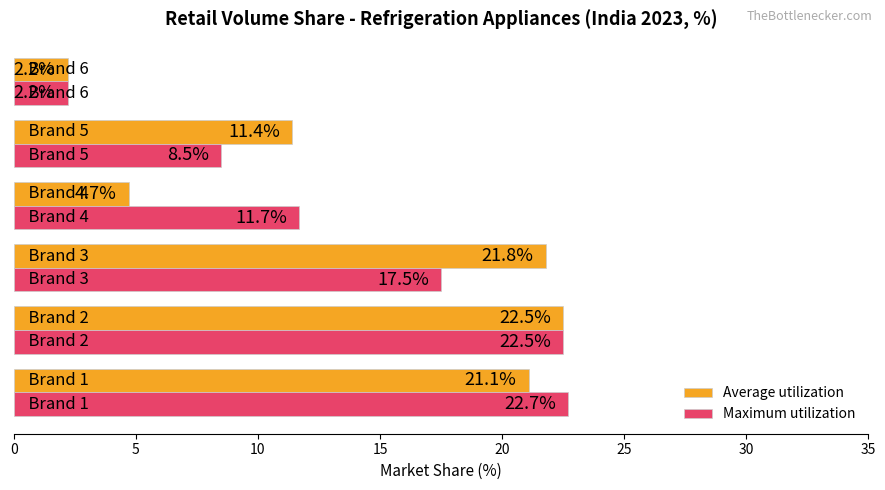

Rank the series by their maximum value, from lowest to highest.

Average utilization, Maximum utilization